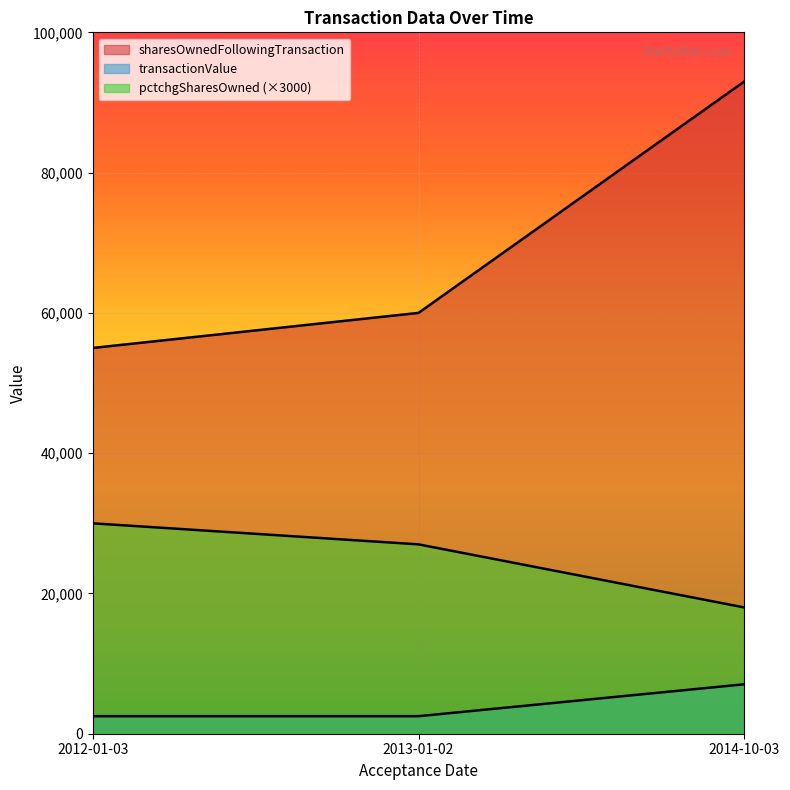

List the series in order of their peak value, lowest first.

transactionValue, pctchgSharesOwned, sharesOwnedFollowingTransaction